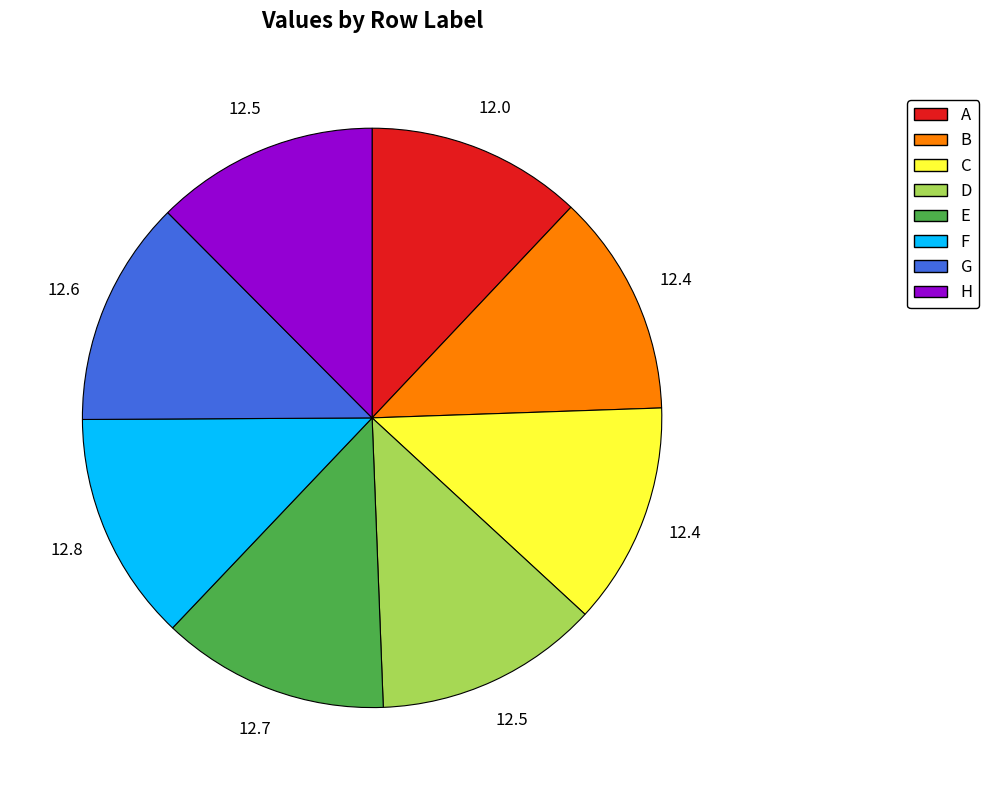

Is B the majority of the pie?

No